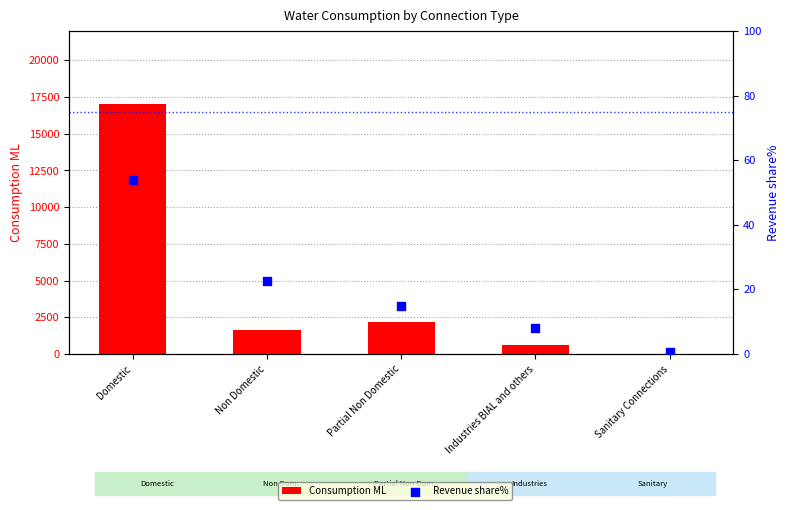

At how many categories does at least one series exceed 14267?

1